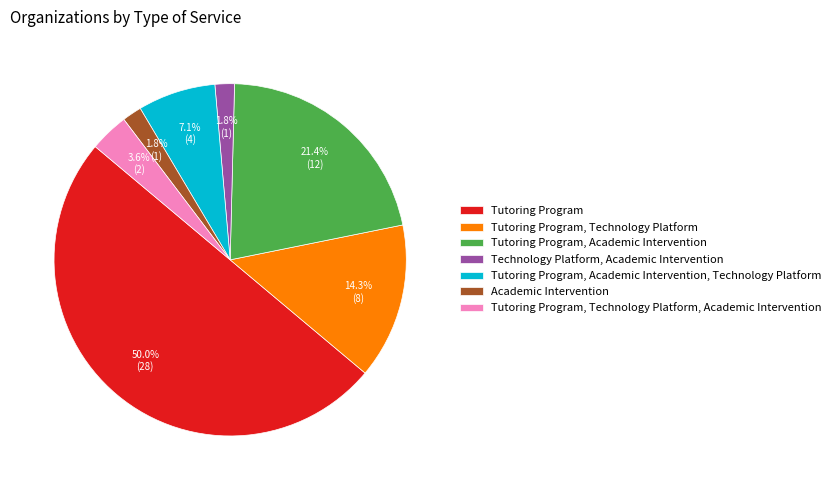

The Tutoring Program, Technology Platform, Academic Intervention slice represents 4% of the pie. True or false?

True